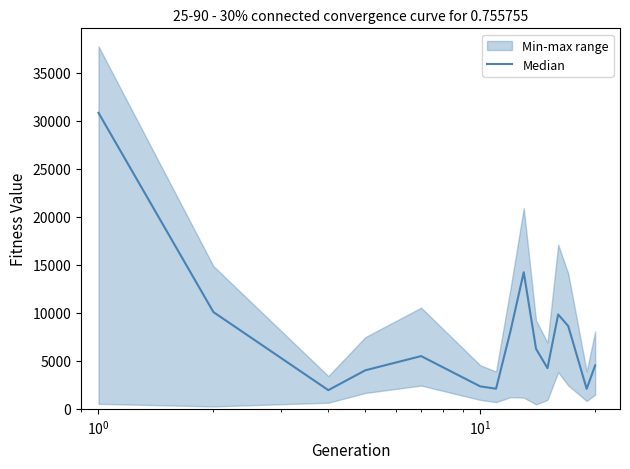

What is the average value?

7648